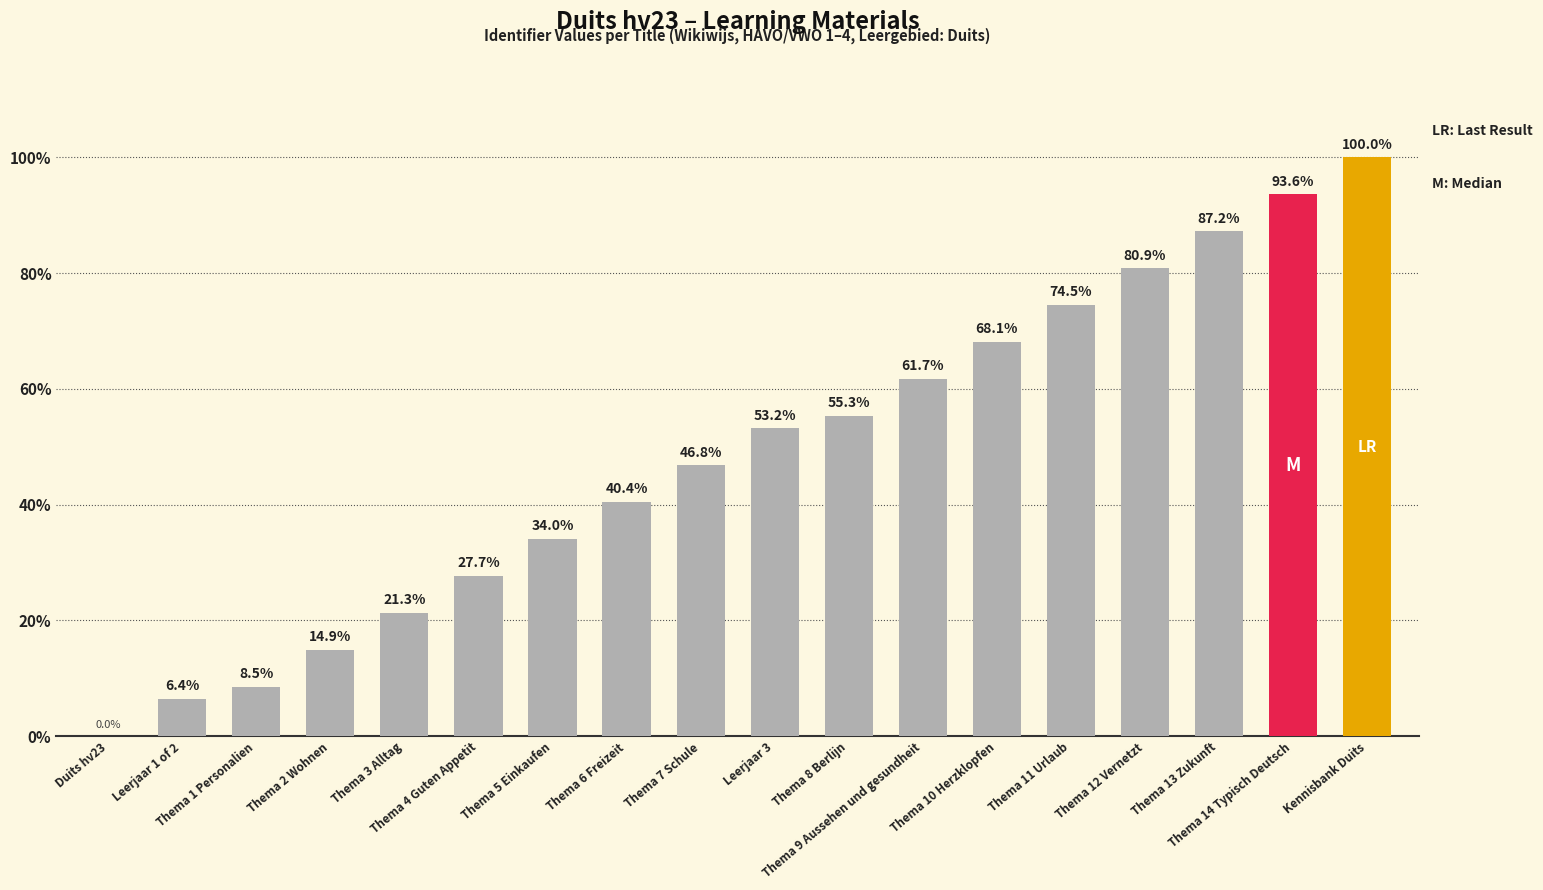

Which has a higher value, Kennisbank Duits or Leerjaar 1 of 2?

Kennisbank Duits